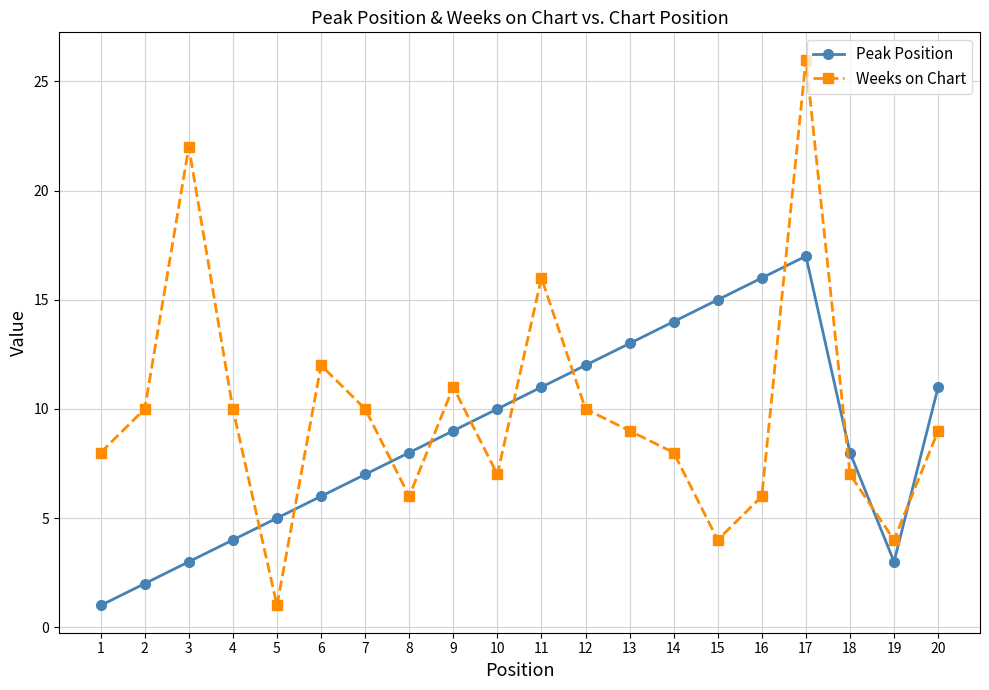

Which series has the widest spread of values?

Weeks on Chart